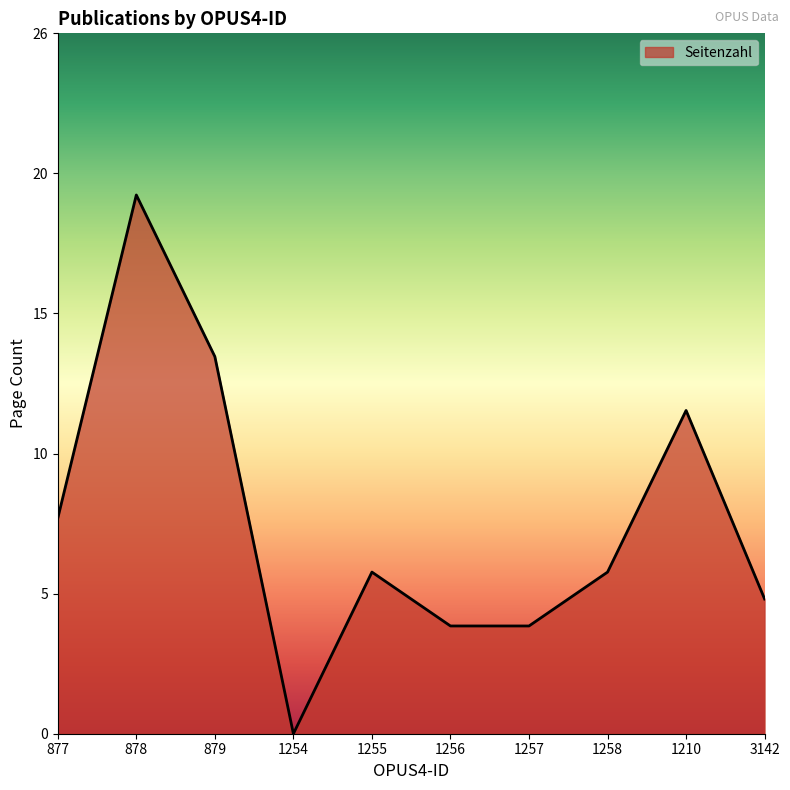

The value at 1254 is 0. True or false?

True